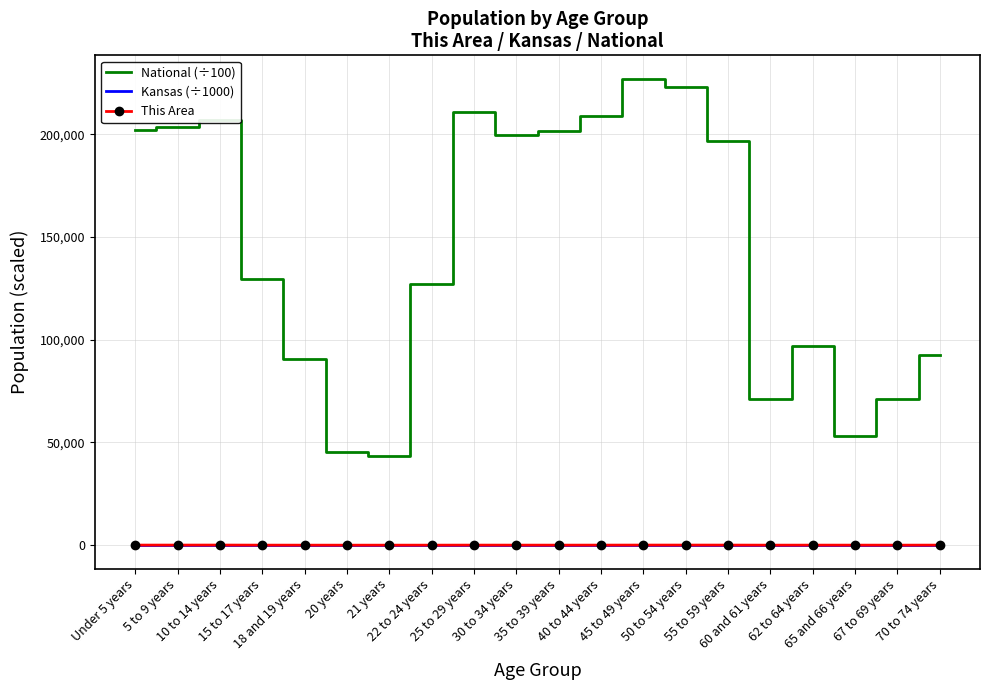

True or false: This Area and National (÷100) intersect in this chart.

False